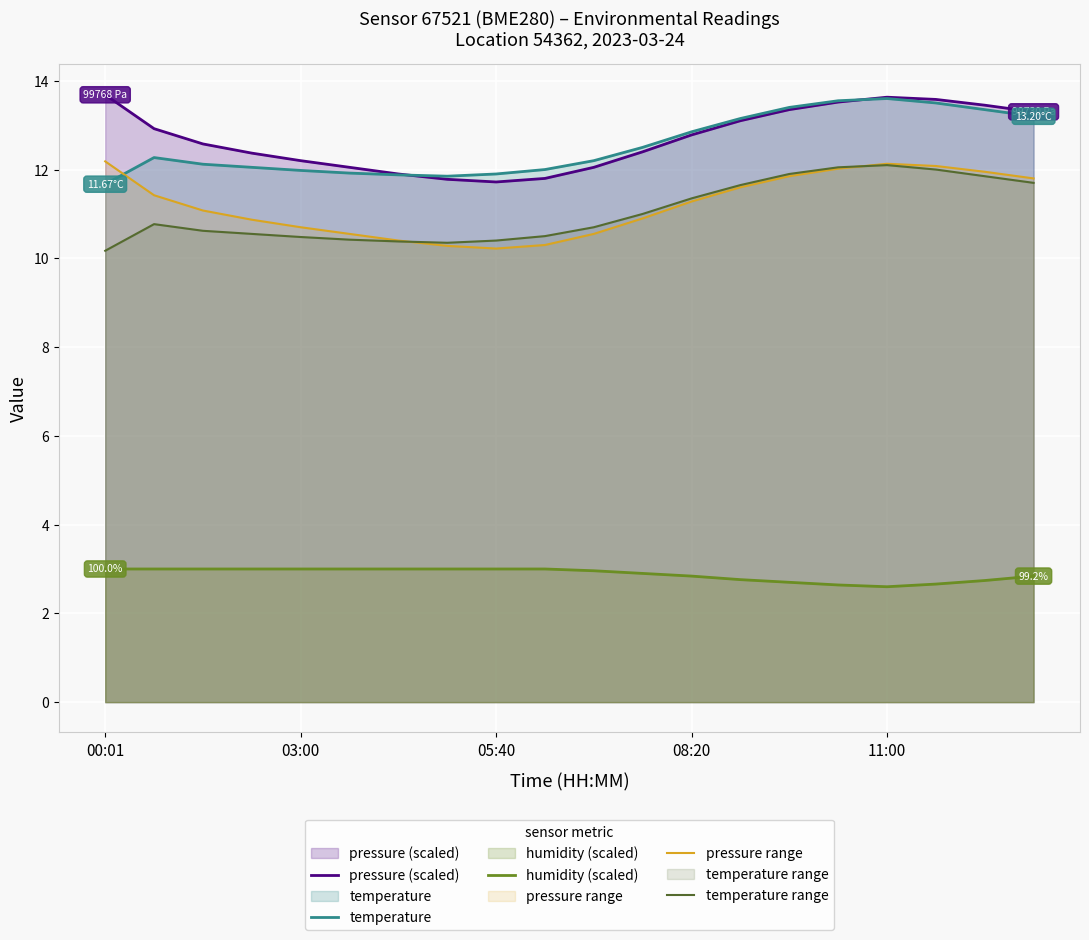

The temperature range series shows 11.8 at 18. True or false?

True